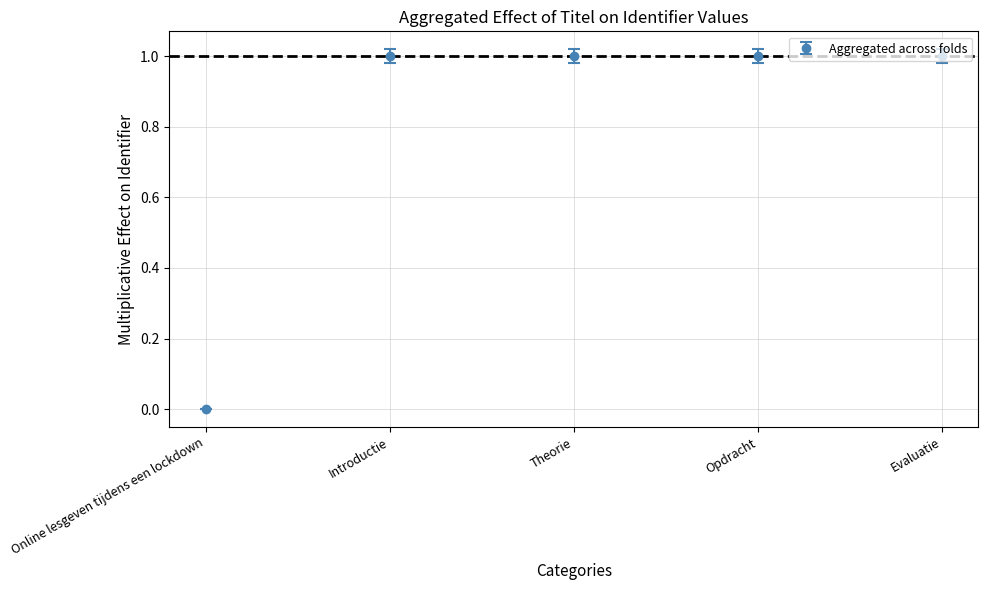

True or false: the data shows 1.0 at Opdracht.

True